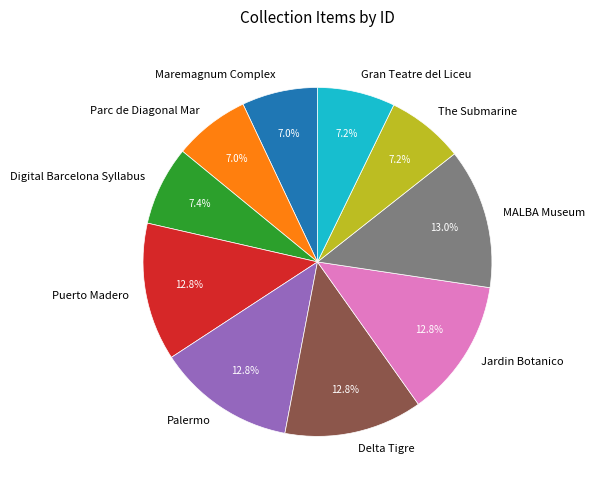

Do Digital Barcelona Syllabus and Parc de Diagonal Mar together represent more than half of the pie?

No